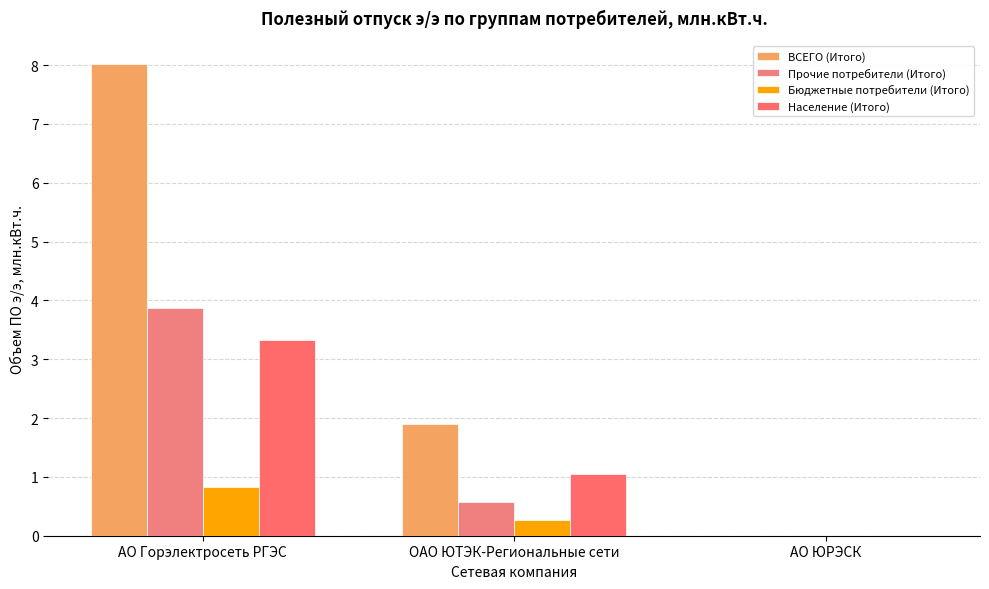

How many values in the ВСЕГО (Итого) series exceed 1?

2